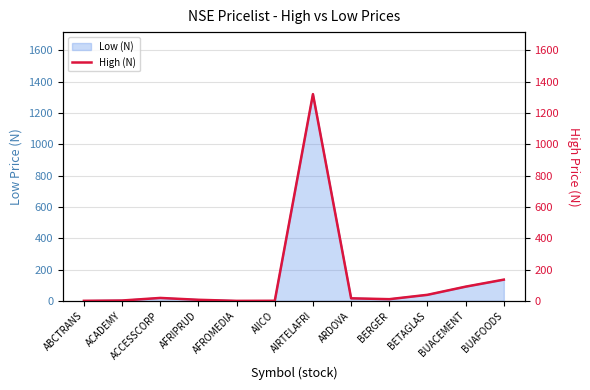

What is the value of the 7th point from the left?

1319.9